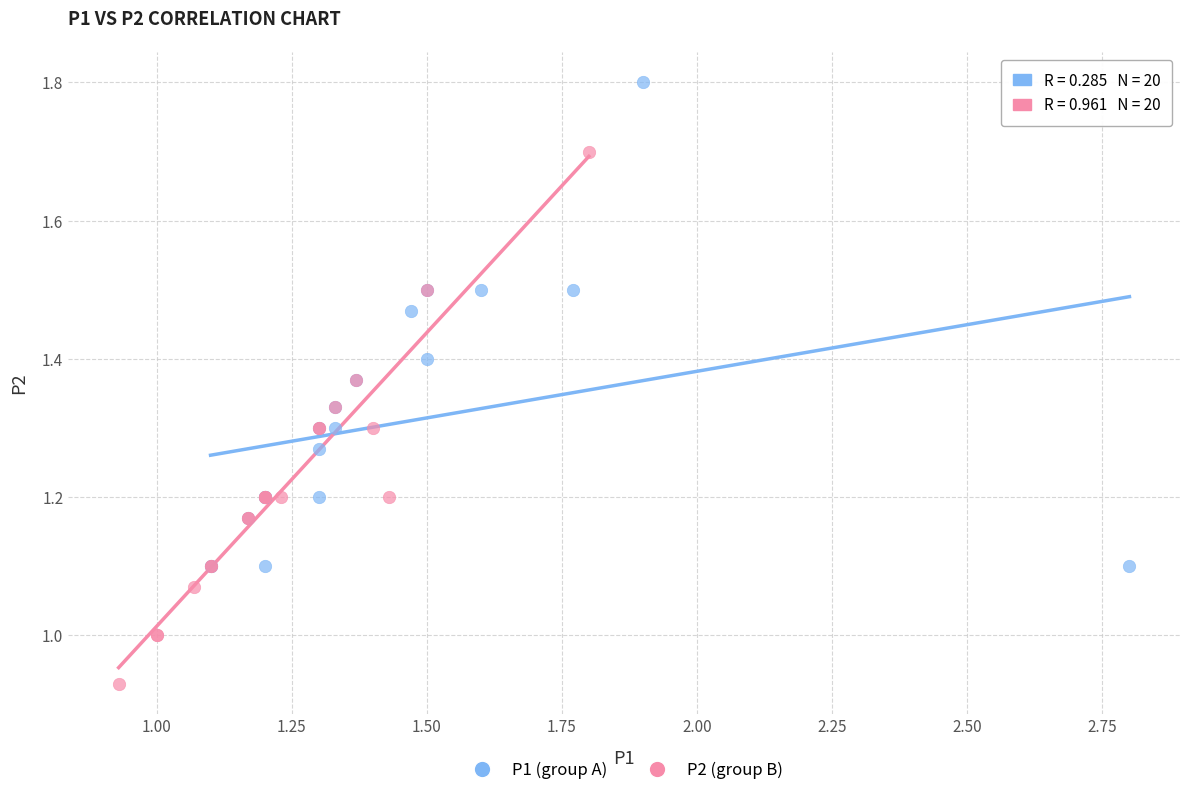

What are all the series names shown in the legend?

P1 (group A), P2 (group B)